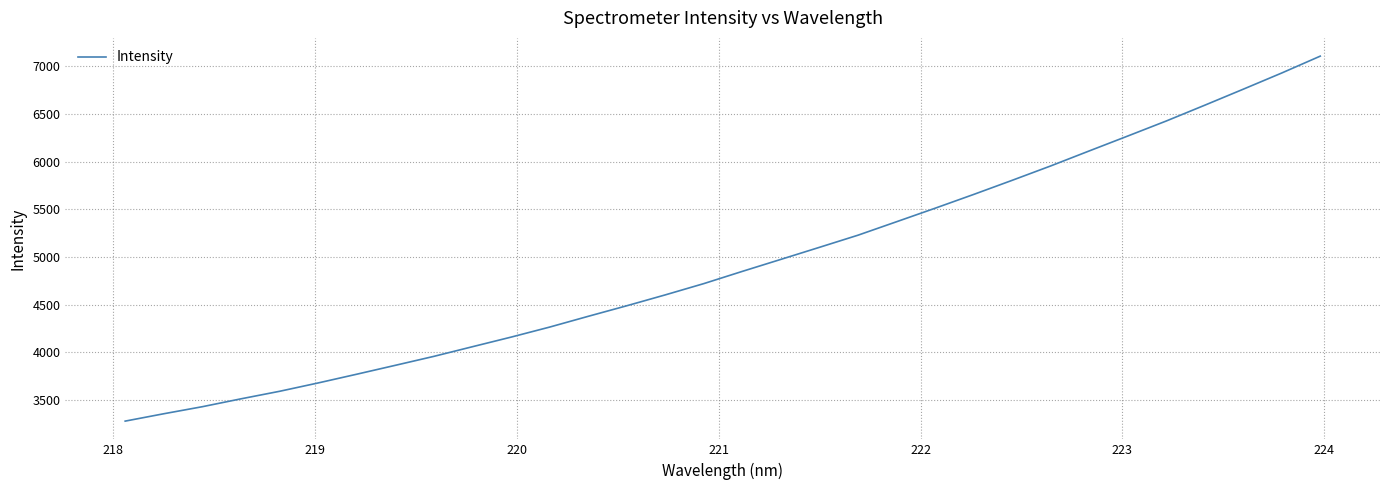

What is the greatest value displayed?

7107.7